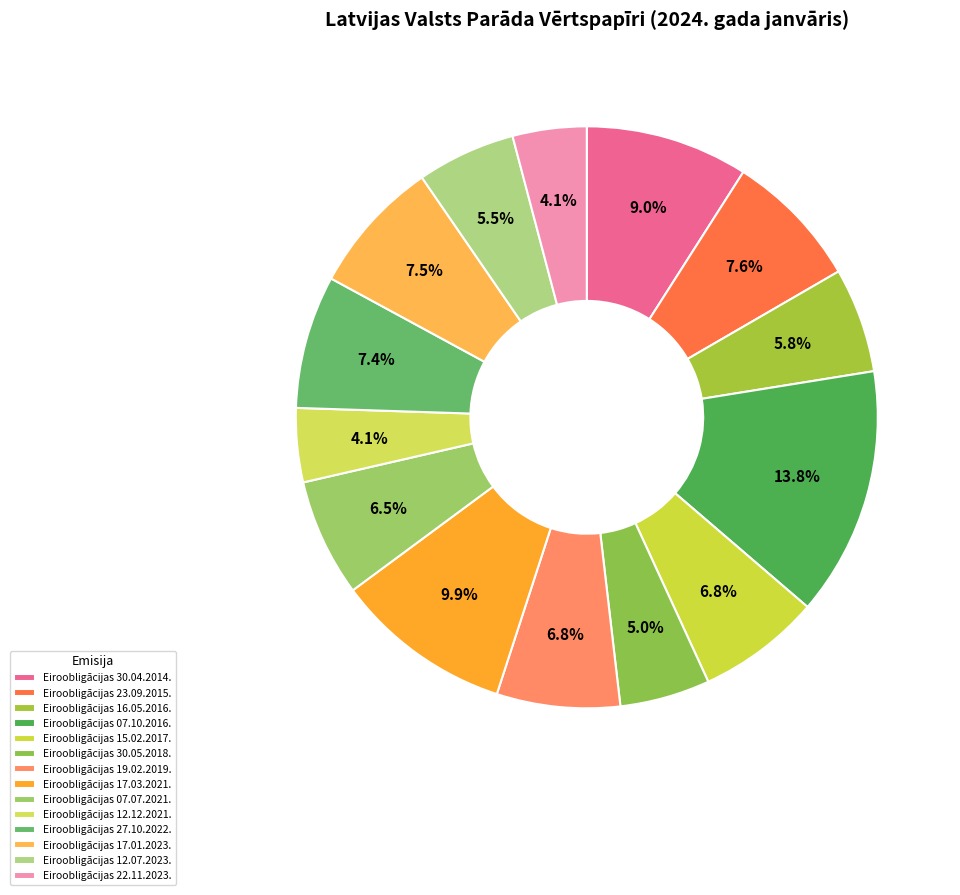

To the nearest percent, what percentage of the pie is Eiroobligācijas 12.07.2023.?

5%